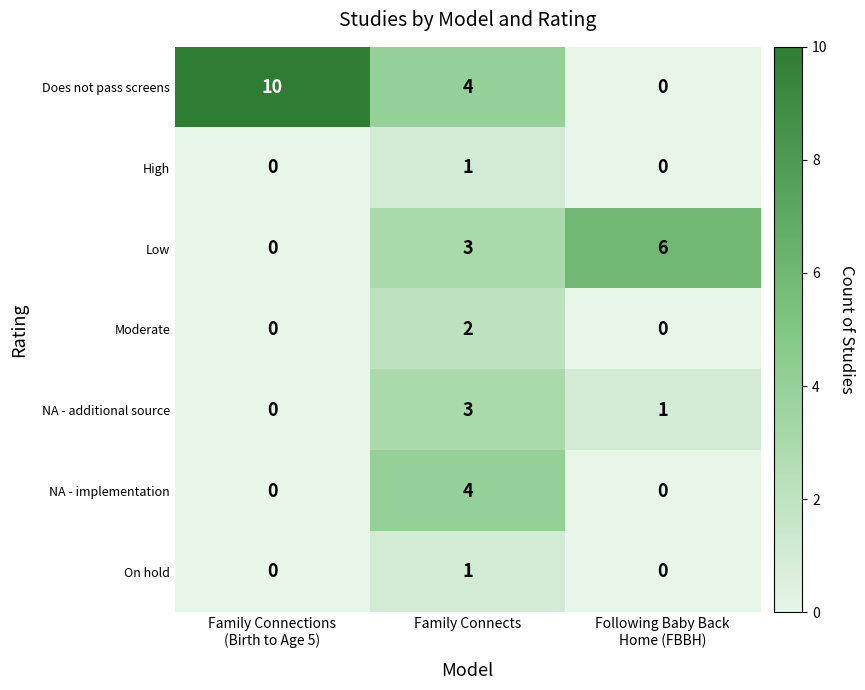

How many distinct data groups are displayed?

7